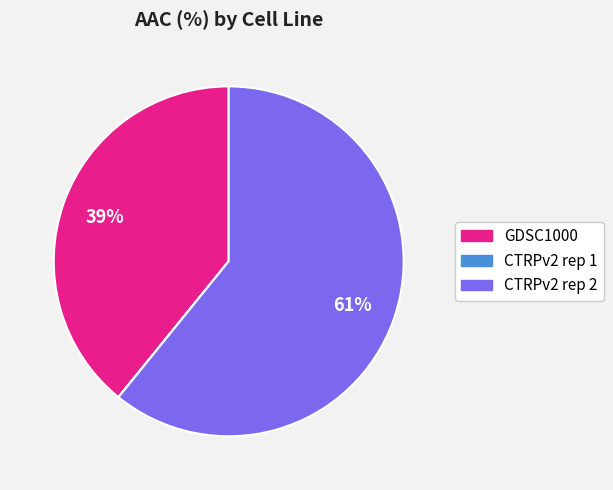

To the nearest percent, what portion does CTRPv2 rep 2 represent?

61%